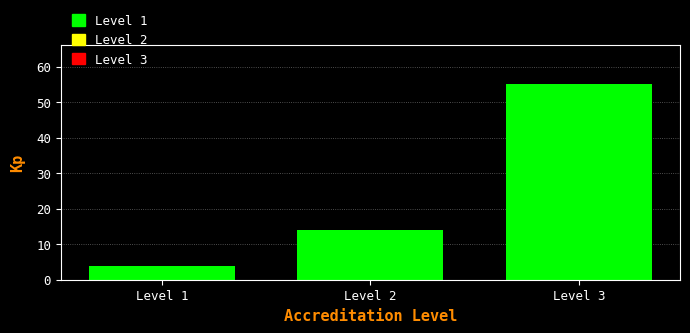

Reading left to right, transcribe this chart: for each bar, give the range it covers on the x-axis and its height. The values are not printed on the chart, so give them approximately, as read against the axis.

0.5 to 1.5: 4
1.5 to 2.5: 14
2.5 to 3.5: 55